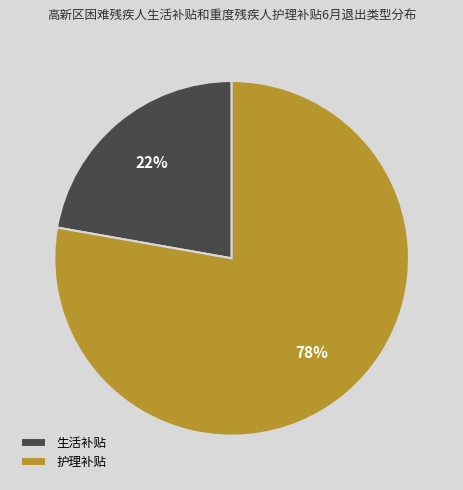

Which category has the biggest portion of the pie?

护理补贴